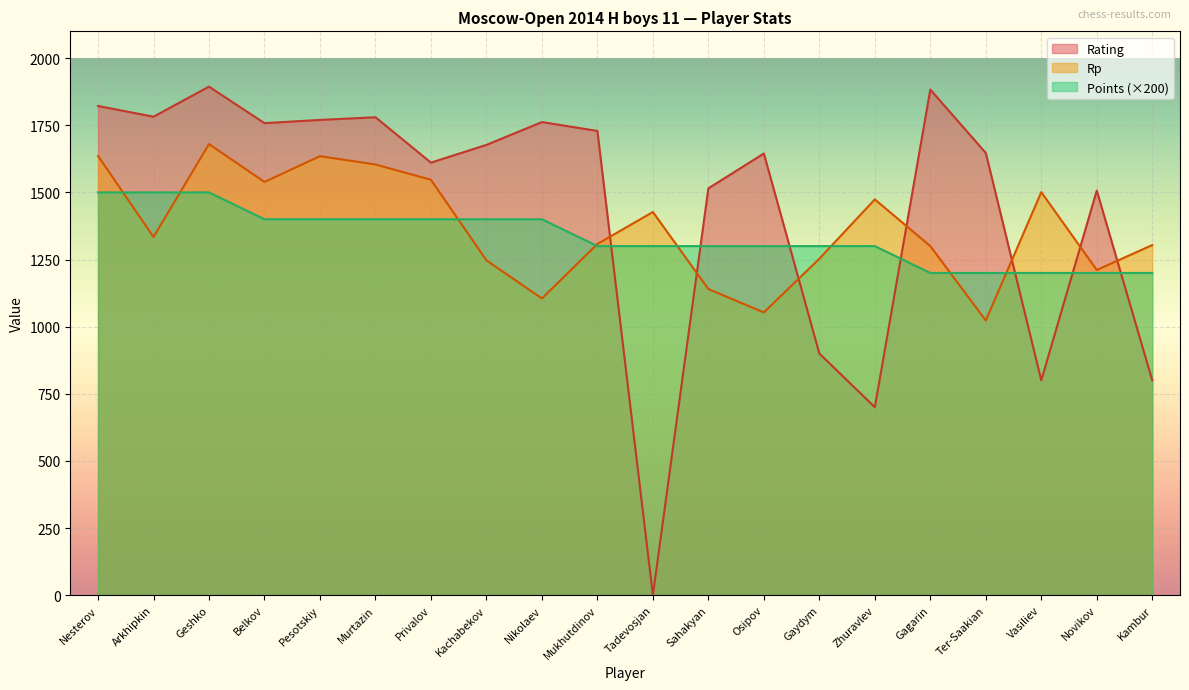

What is the minimum value for Points?

1200